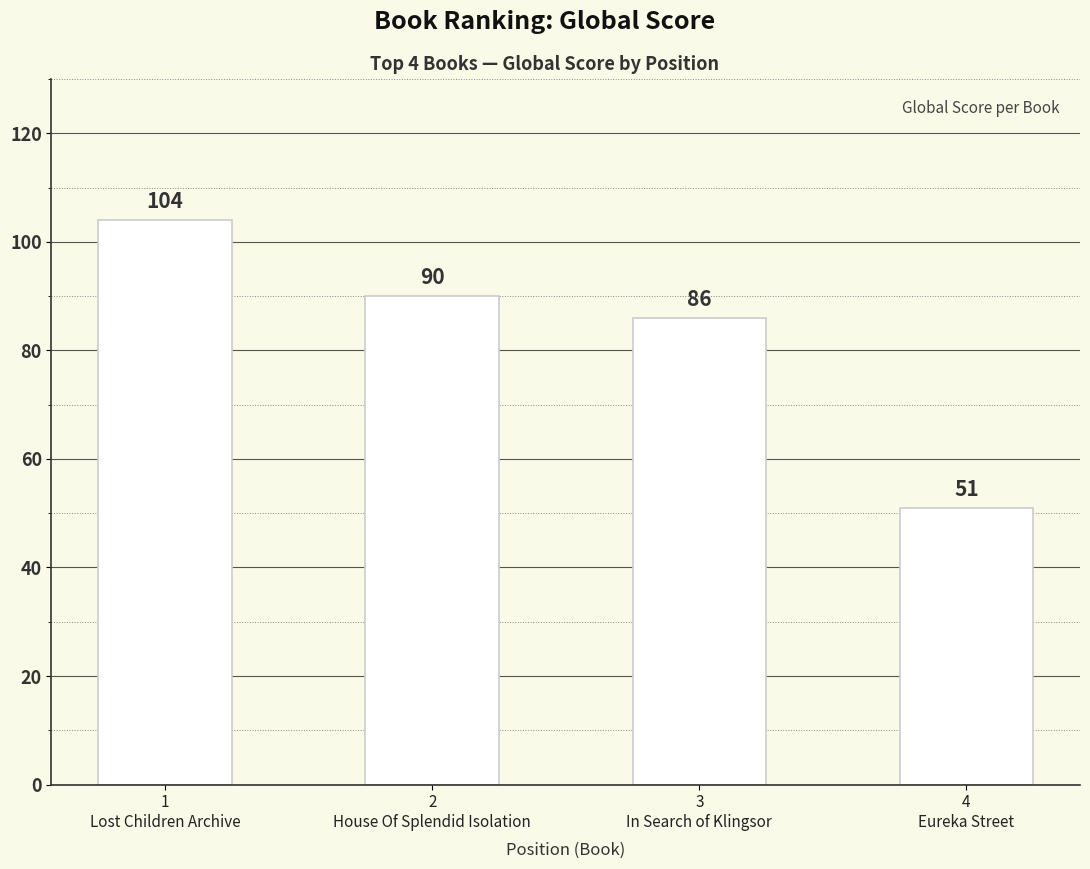

Reading left to right, list all the values displayed in this chart.

1
Lost Children Archive=104	2
House Of Splendid Isolation=90	3
In Search of Klingsor=86	4
Eureka Street=51